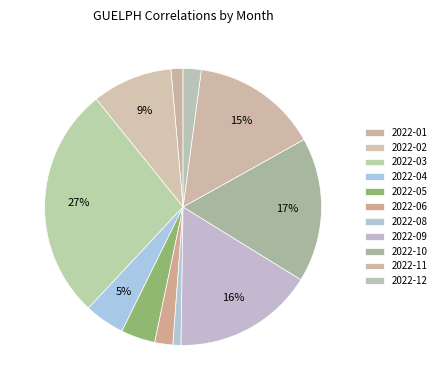

Is 2022-04 the majority of the pie?

No